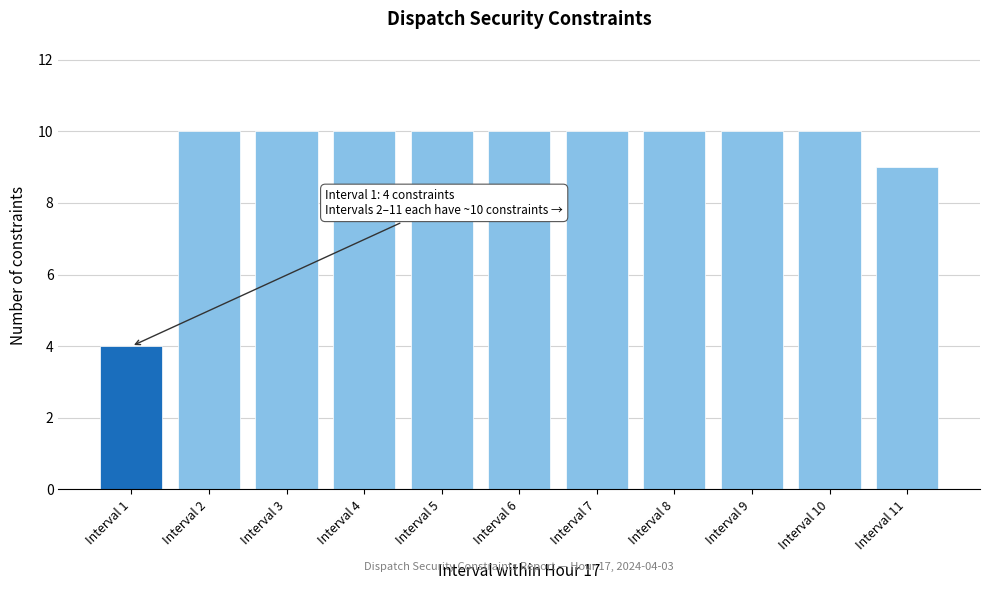

Reading right to left, extract all data points from this chart.

9	10	10	10	10	10	10	10	10	10	4